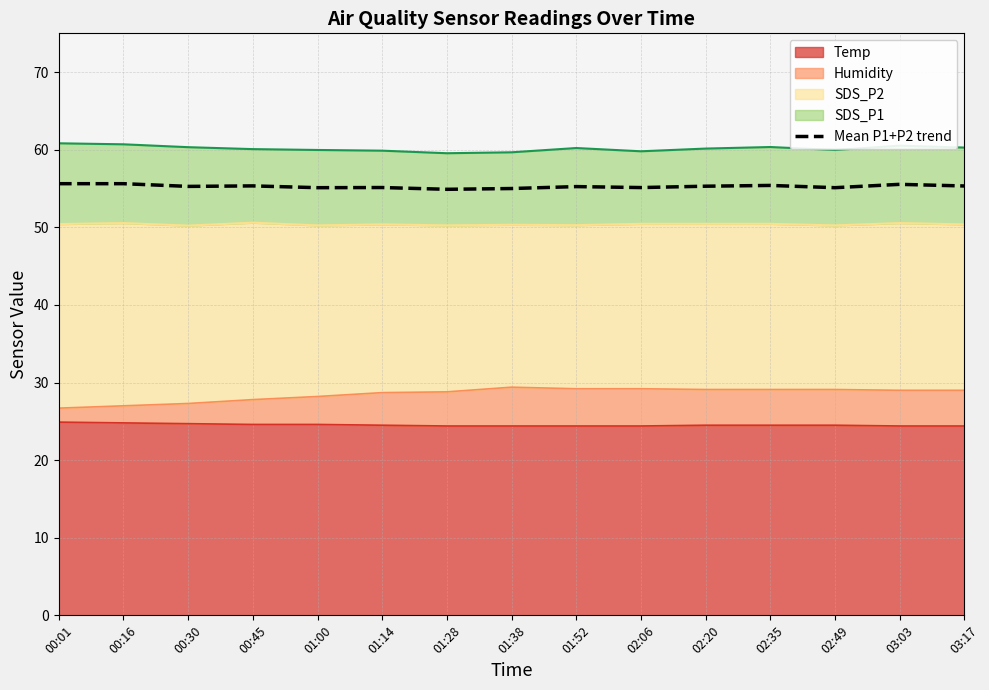

Rank the categories by value from highest to lowest.

00:01, 00:16, 03:03, 02:35, 00:45, 03:17, 02:20, 00:30, 01:52, 01:14, 02:06, 01:00, 02:49, 01:38, 01:28